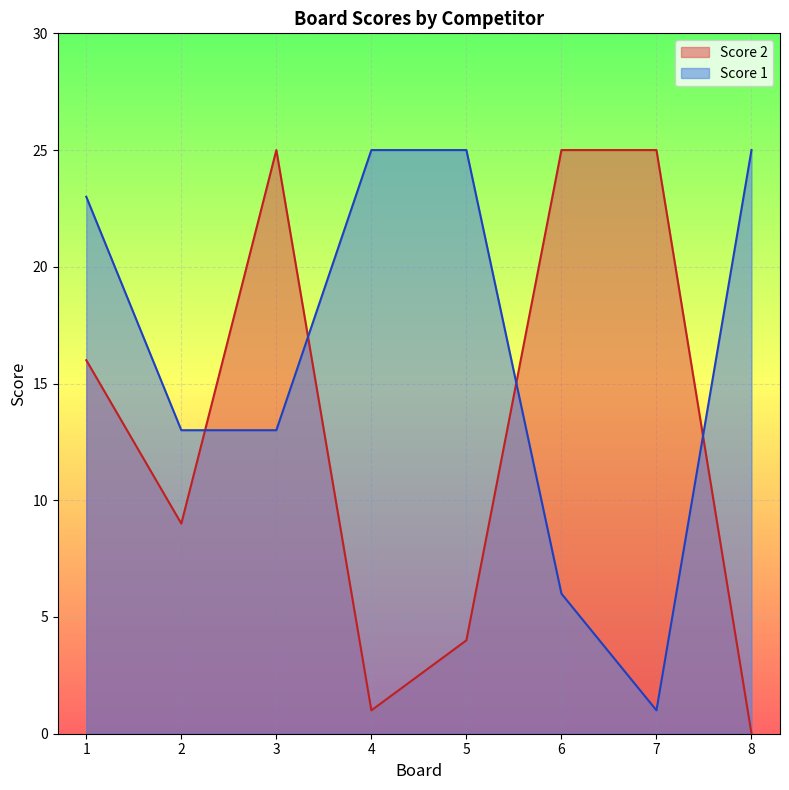

True or false: Score 1 has more than 1 interior local peaks.

False